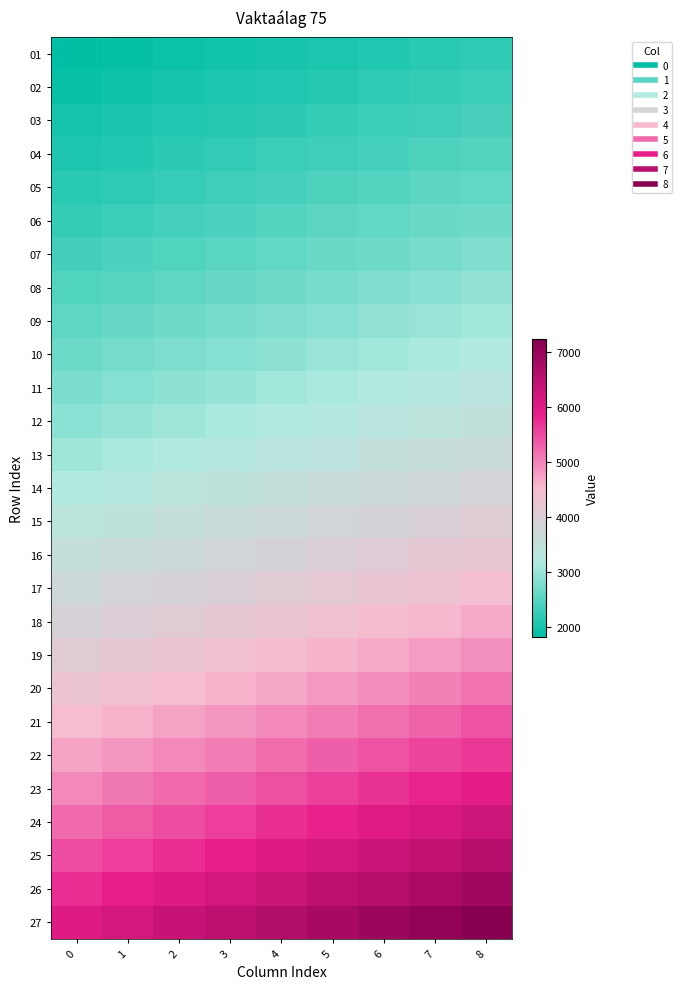

Reading right to left, what are all the values shown in this chart?

01: 8=2193.9	7=2148.2	6=2102.5	5=2056.8	4=2011.1	3=1965.4	2=1919.7	1=1874.0	0=1828.2
02: 8=2284.3	7=2236.7	6=2189.1	5=2141.5	4=2093.9	3=2046.3	2=1998.7	1=1951.1	0=1903.5
03: 8=2379.1	7=2329.6	6=2280.0	5=2230.4	4=2180.9	3=2131.3	2=2081.8	1=2032.2	0=1982.6
04: 8=2478.8	7=2427.1	6=2375.5	5=2323.8	4=2272.2	3=2220.6	2=2168.9	1=2117.3	0=2065.6
05: 8=2583.3	7=2529.5	6=2475.7	5=2421.9	4=2368.1	3=2314.2	2=2260.4	1=2206.6	0=2152.8
06: 8=2693.2	7=2637.1	6=2581.0	5=2524.8	4=2468.8	3=2412.6	2=2356.5	1=2300.4	0=2244.3
07: 8=2808.5	7=2750.0	6=2691.5	5=2633.0	4=2574.5	3=2515.9	2=2457.4	1=2398.9	0=2340.4
08: 8=2929.6	7=2868.6	6=2807.5	5=2746.5	4=2685.4	3=2624.4	2=2563.4	1=2502.3	0=2441.3
09: 8=3056.7	7=2993.1	6=2929.4	5=2865.7	4=2802.0	3=2738.3	2=2674.6	1=2610.9	0=2547.3
10: 8=3190.2	7=3123.8	6=3057.3	5=2990.8	4=2924.4	3=2857.9	2=2791.4	1=2725.0	0=2658.5
11: 8=3330.4	7=3261.0	6=3191.6	5=3122.2	4=3052.9	3=2983.5	2=2914.1	1=2844.7	0=2775.3
12: 8=3477.6	7=3405.1	6=3332.7	5=3260.2	4=3187.8	3=3115.3	2=3042.9	1=2970.4	0=2898.0
13: 8=3651.4	7=3575.4	6=3499.3	5=3423.2	4=3347.2	3=3271.1	2=3195.0	1=3118.9	0=3042.9
14: 8=3834.0	7=3754.2	6=3674.3	5=3594.4	4=3514.5	3=3434.6	2=3354.8	1=3274.9	0=3195.0
15: 8=4025.7	7=3941.8	6=3858.0	5=3774.1	4=3690.2	3=3606.4	2=3522.5	1=3438.6	0=3354.8
16: 8=4227.0	7=4138.9	6=4050.9	5=3962.8	4=3874.8	3=3786.7	2=3698.6	1=3610.6	0=3522.5
17: 8=4438.4	7=4345.9	6=4253.4	5=4161.0	4=4068.5	3=3976.0	2=3883.6	1=3791.1	0=3698.6
18: 8=4660.3	7=4563.2	6=4466.1	5=4369.0	4=4271.9	3=4174.8	2=4077.7	1=3980.7	0=3883.6
19: 8=4893.3	7=4791.4	6=4689.4	5=4587.5	4=4485.5	3=4383.6	2=4281.6	1=4179.7	0=4077.7
20: 8=5137.9	7=5030.9	6=4923.9	5=4816.8	4=4709.8	3=4602.8	2=4495.7	1=4388.7	0=4281.6
21: 8=5394.9	7=5282.5	6=5170.1	5=5057.7	4=4945.3	3=4832.9	2=4720.5	1=4608.1	0=4495.7
22: 8=5664.6	7=5546.6	6=5428.6	5=5310.6	4=5192.5	3=5074.5	2=4956.5	1=4838.5	0=4720.5
23: 8=5947.8	7=5823.9	6=5700.0	5=5576.1	4=5452.2	3=5328.3	2=5204.4	1=5080.4	0=4956.5
24: 8=6245.2	7=6115.1	6=5985.0	5=5854.9	4=5724.8	3=5594.7	2=5464.6	1=5334.4	0=5204.4
25: 8=6557.5	7=6420.9	6=6284.2	5=6147.6	4=6011.0	3=5874.4	2=5737.8	1=5601.2	0=5464.6
26: 8=6885.4	7=6741.9	6=6598.5	5=6455.0	4=6311.6	3=6168.1	2=6024.7	1=5881.2	0=5737.8
27: 8=7229.6	7=7079.0	6=6928.4	5=6777.8	4=6627.1	3=6476.5	2=6325.9	1=6175.3	0=6024.7